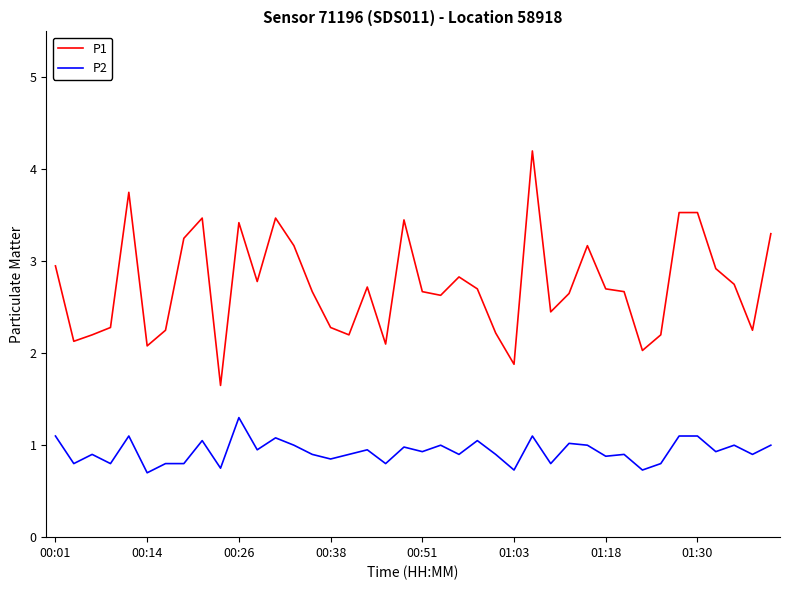

True or false: P2 and P1 intersect in this chart.

False